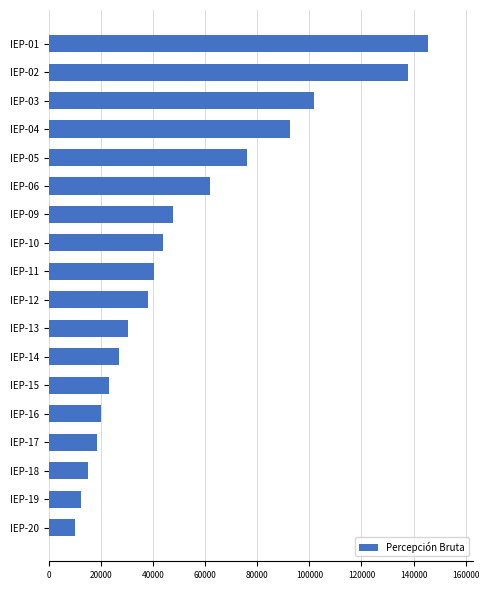

Approximately how many times larger is the value at IEP-11 compared to IEP-19?

3.3